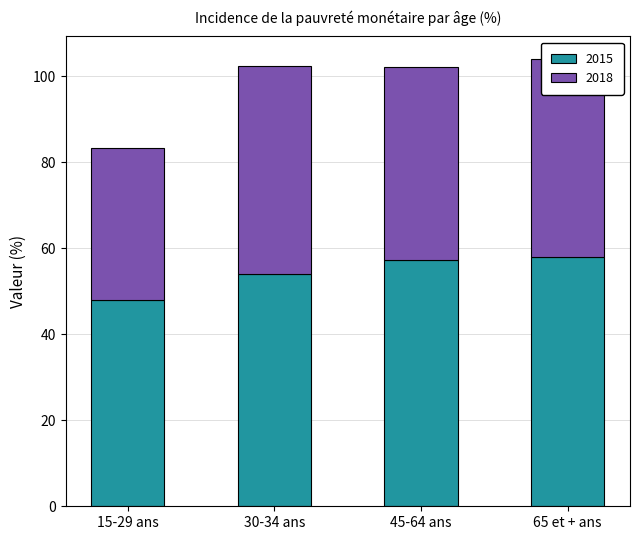

True or false: 2015 has a value of 79.6 at 15-29 ans.

False